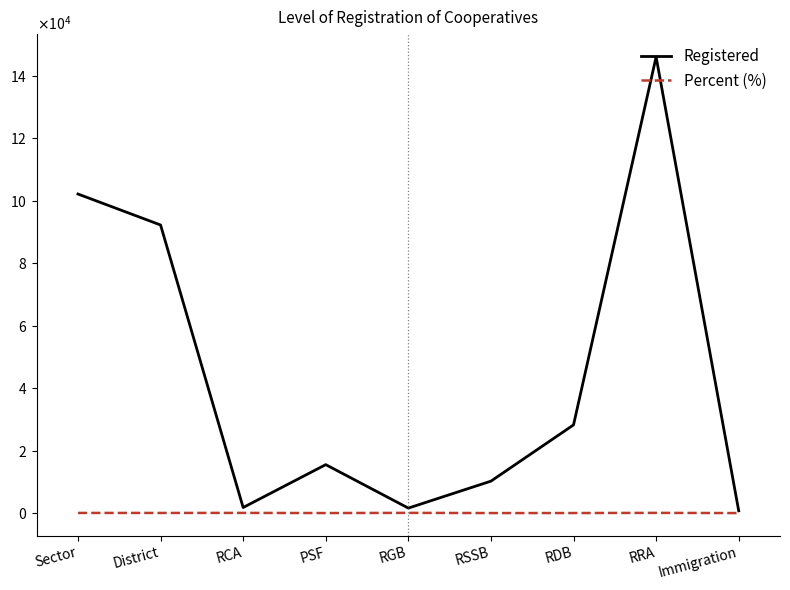

At which label does Percent (%) first exceed 40?

Sector